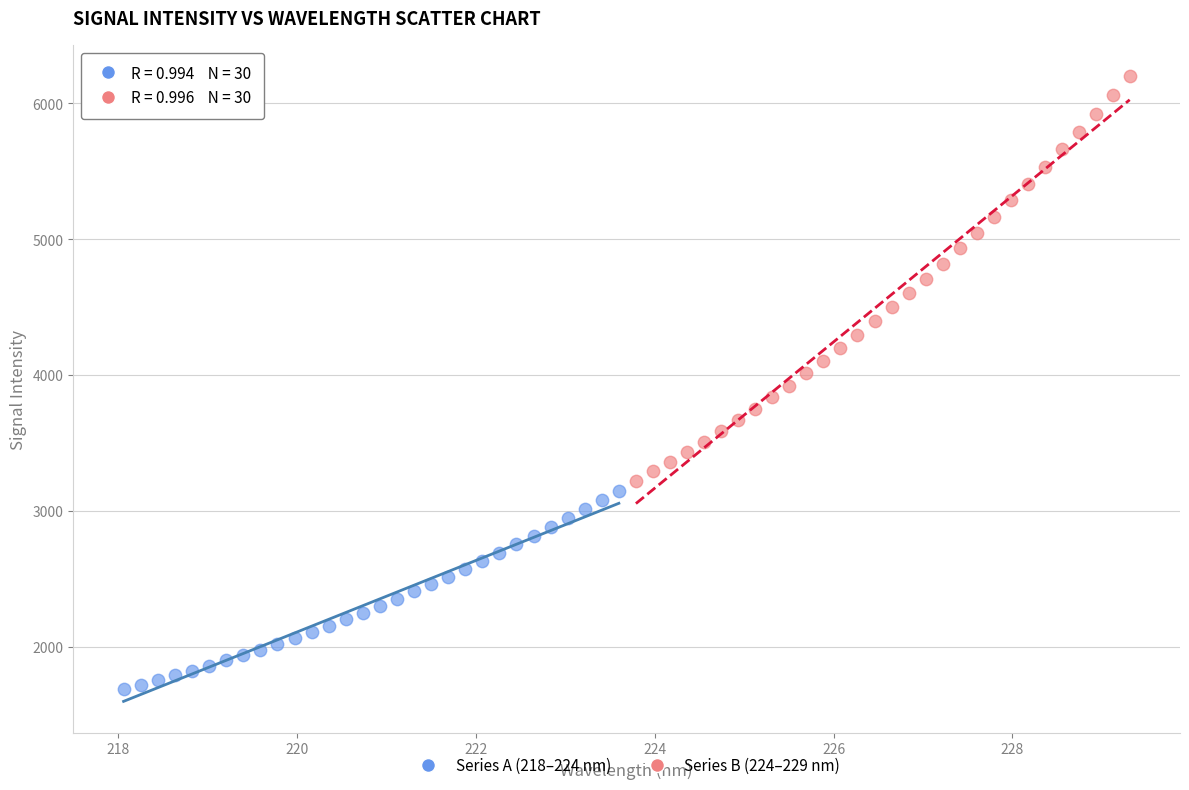

Which series reaches the maximum Y coordinate?

Series B (224–229 nm)